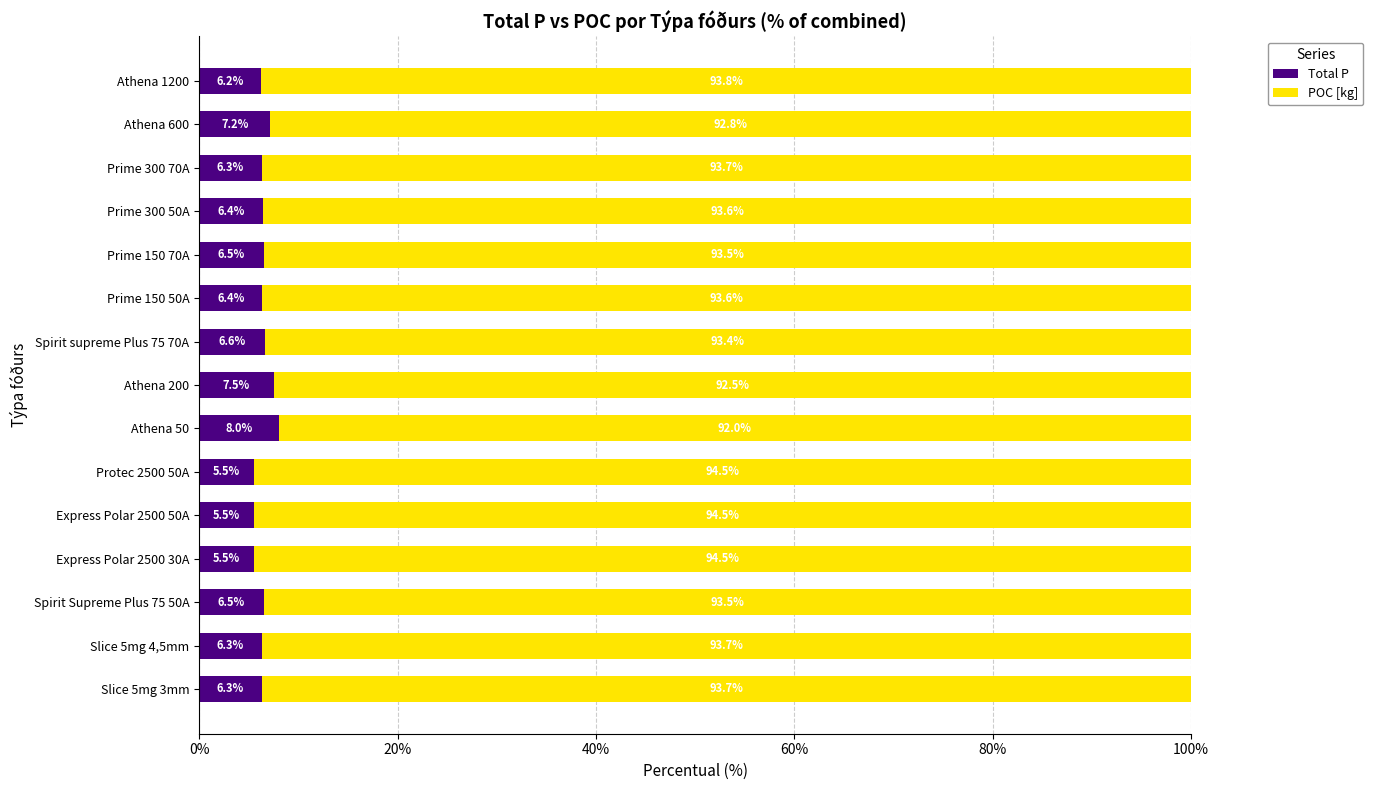

What is the difference between the Total P values at Athena 1200 and Spirit supreme Plus 75 70A?

0.4